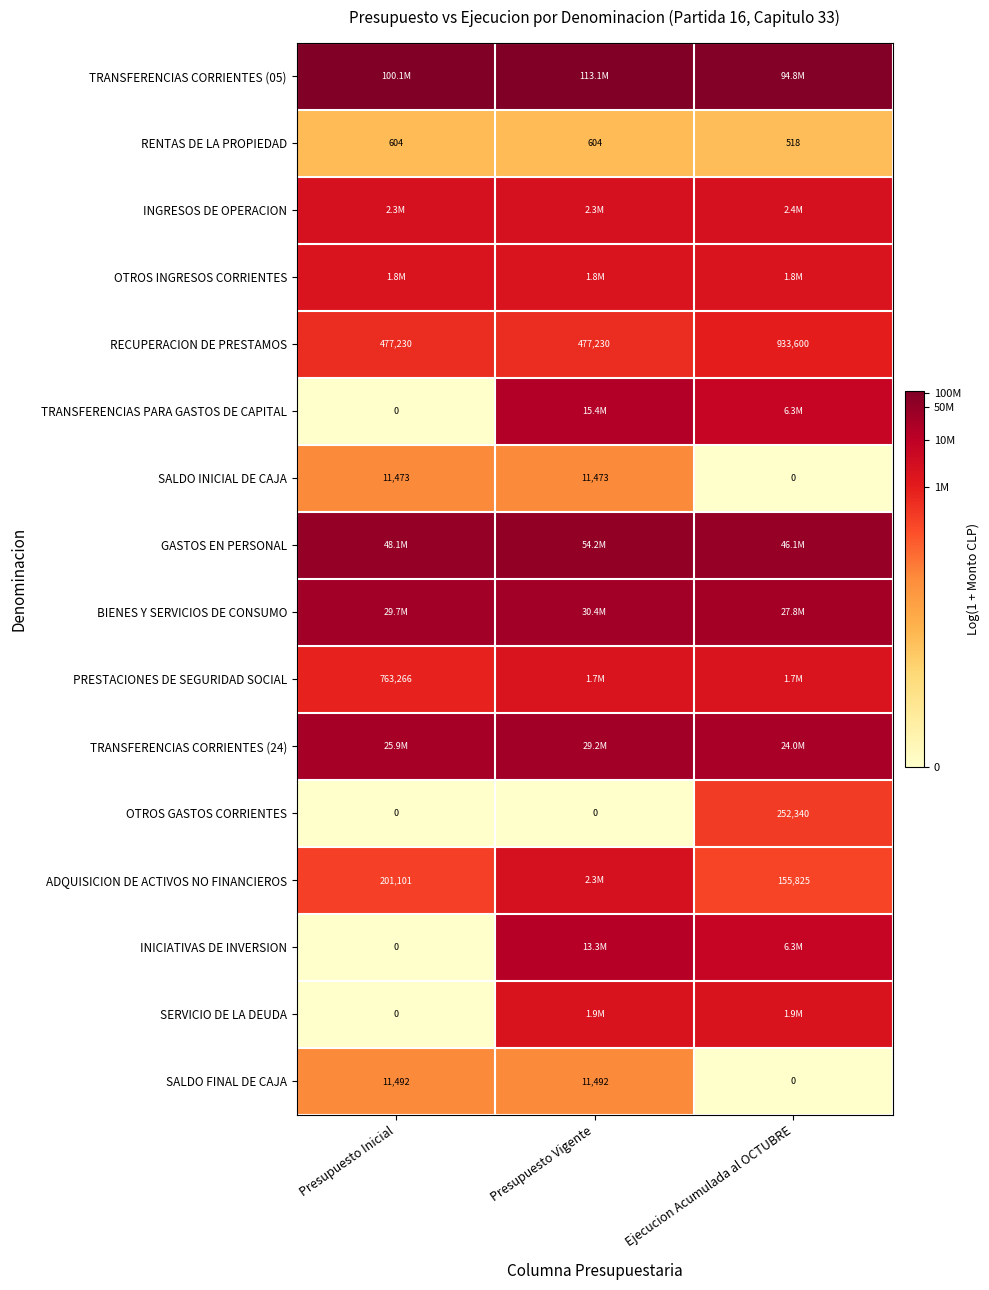

Which category has the highest value across all series?

Presupuesto Vigente